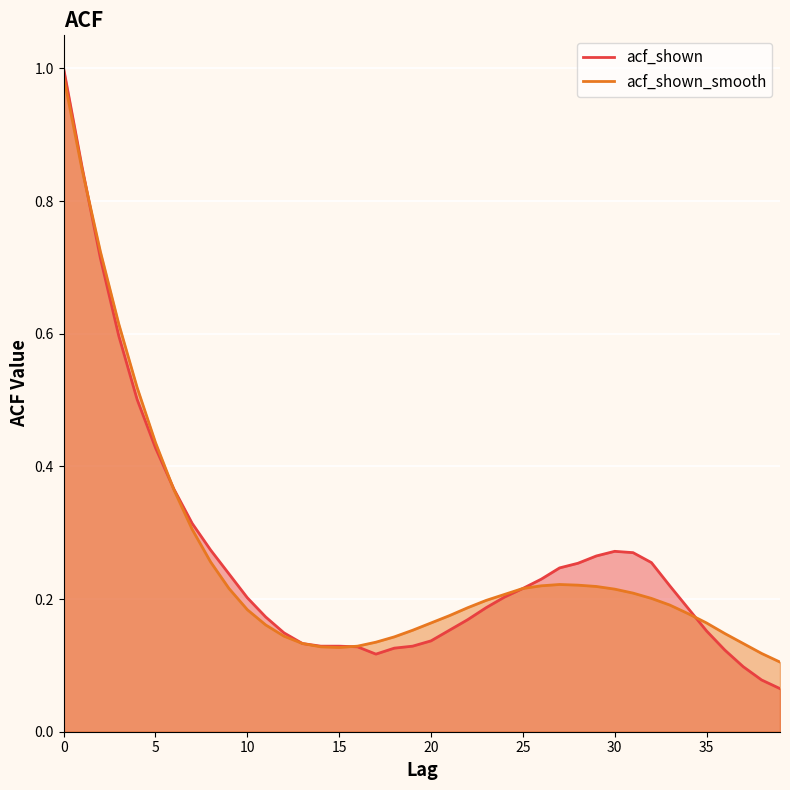

List the series in order of their overall mean, highest first.

acf_shown, acf_shown_smooth